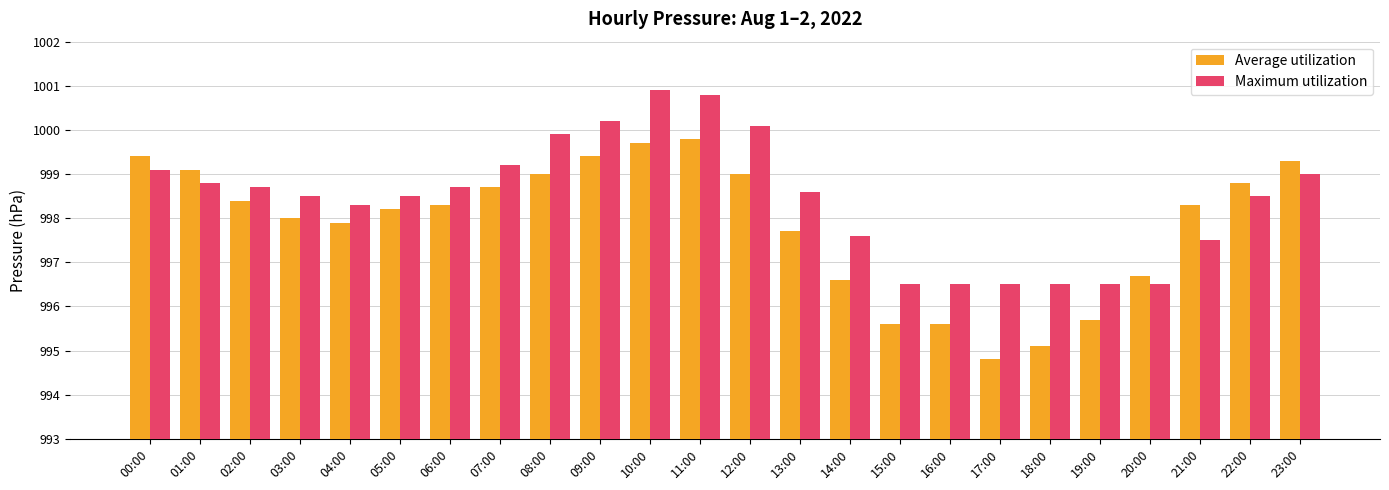

How many series are shown in this chart?

2